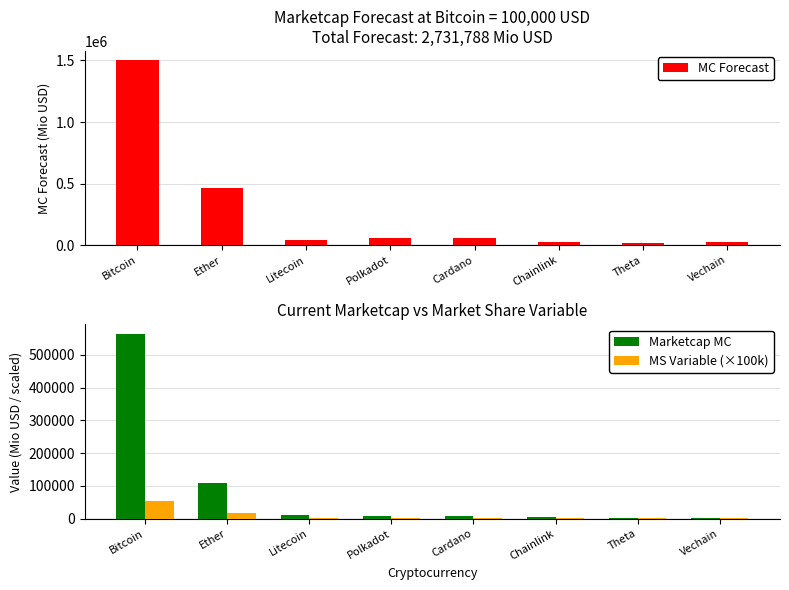

At how many categories does at least one series exceed 1002539?

1